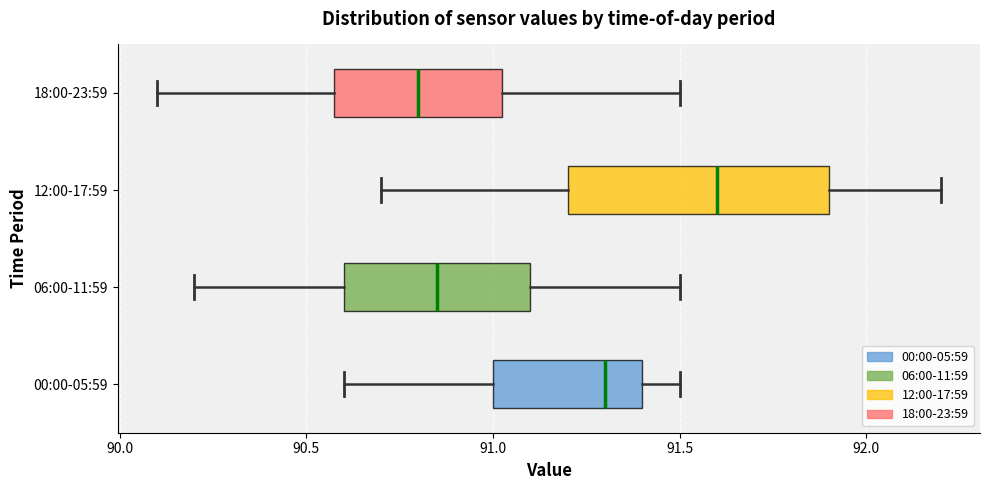

Reading bottom to top, read every box against the x-axis: the position of its median line, the range the box covers, and the ends of its whiskers. The values are not printed on the chart, so give them approximately, as read against the axis.

00:00-05:59: median 91.30, box 91.00 to 91.40, whiskers 90.60 to 91.50
06:00-11:59: median 90.85, box 90.60 to 91.10, whiskers 90.20 to 91.50
12:00-17:59: median 91.60, box 91.20 to 91.90, whiskers 90.70 to 92.20
18:00-23:59: median 90.80, box 90.60 to 91.05, whiskers 90.10 to 91.50